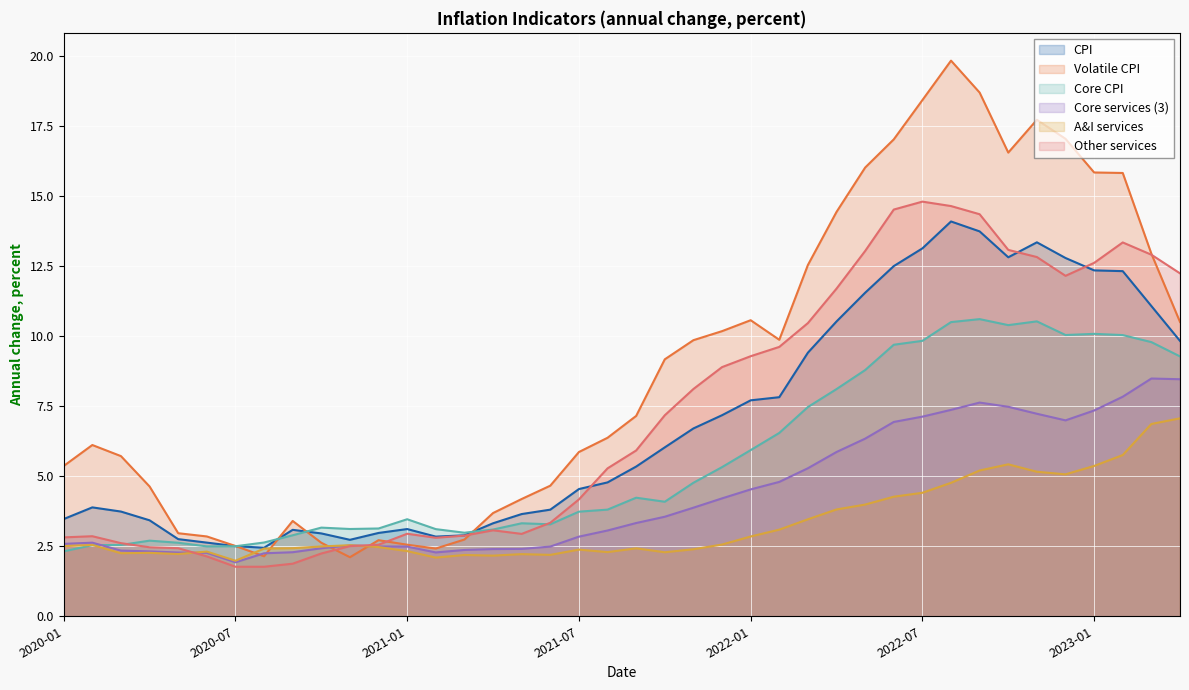

What is the sum of the A&I services values at 32 and 31?

10.0